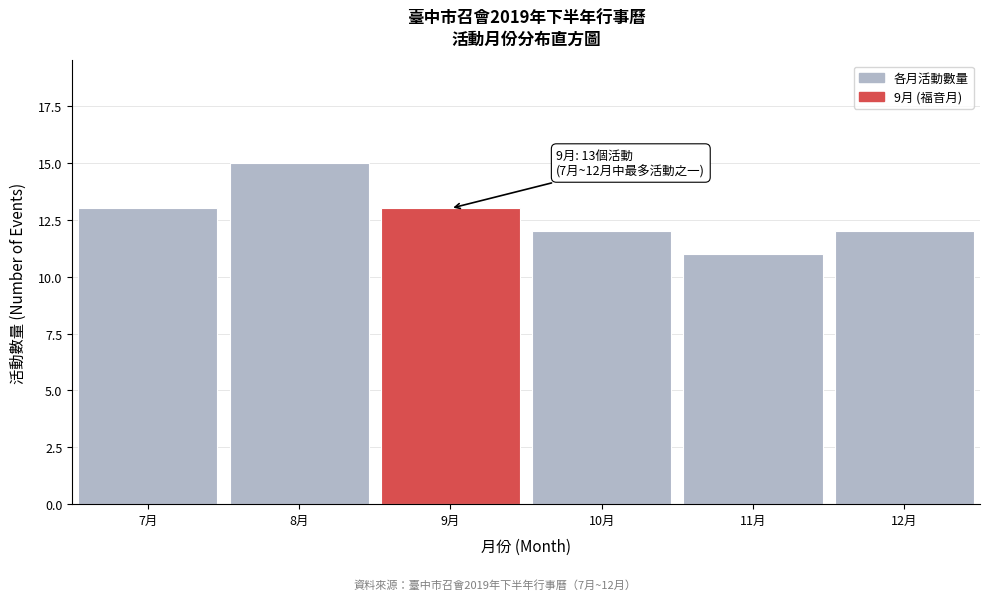

Reading left to right, what are all the values shown in this chart?

13	15	13	12	11	12